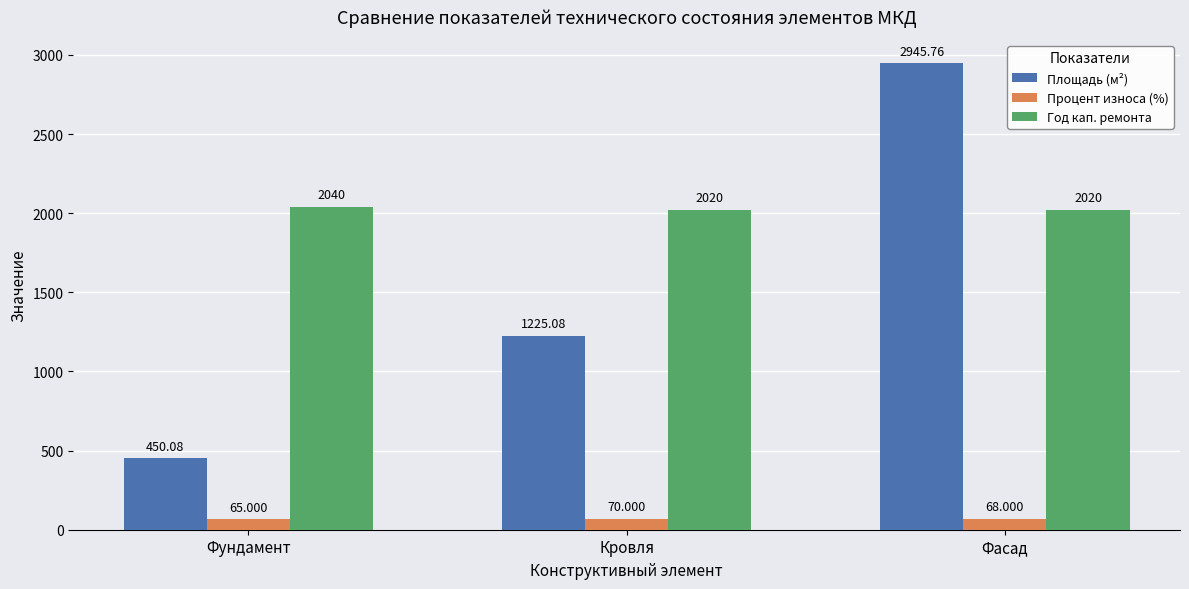

Which series has the largest total across all categories?

Год кап. ремонта